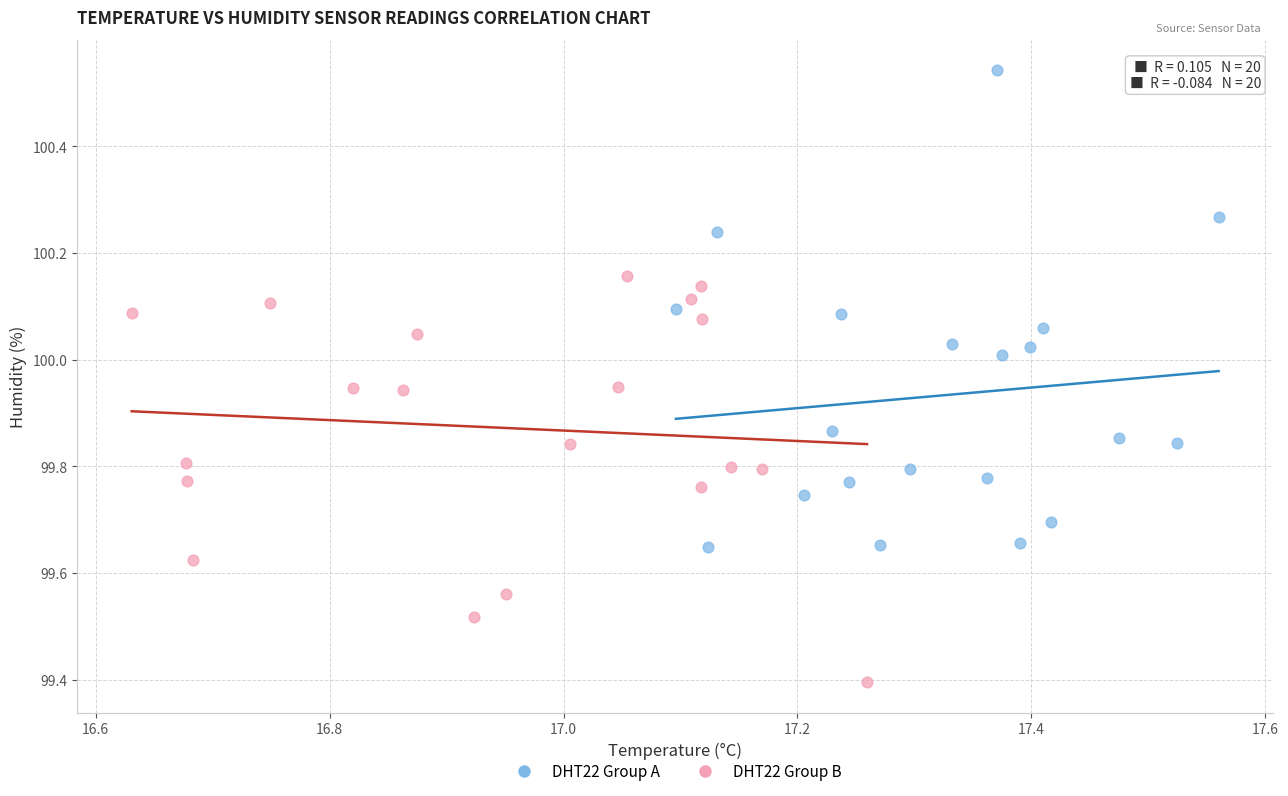

What are all the series names shown in the legend?

DHT22 Group A, DHT22 Group B